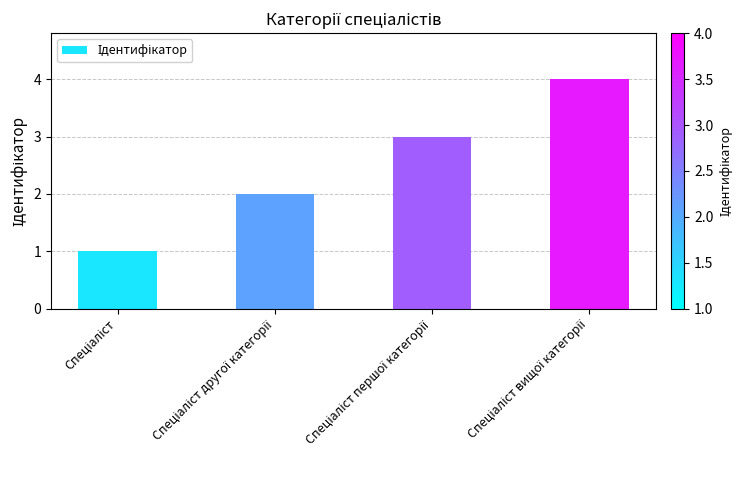

What is the maximum value shown in the chart?

4